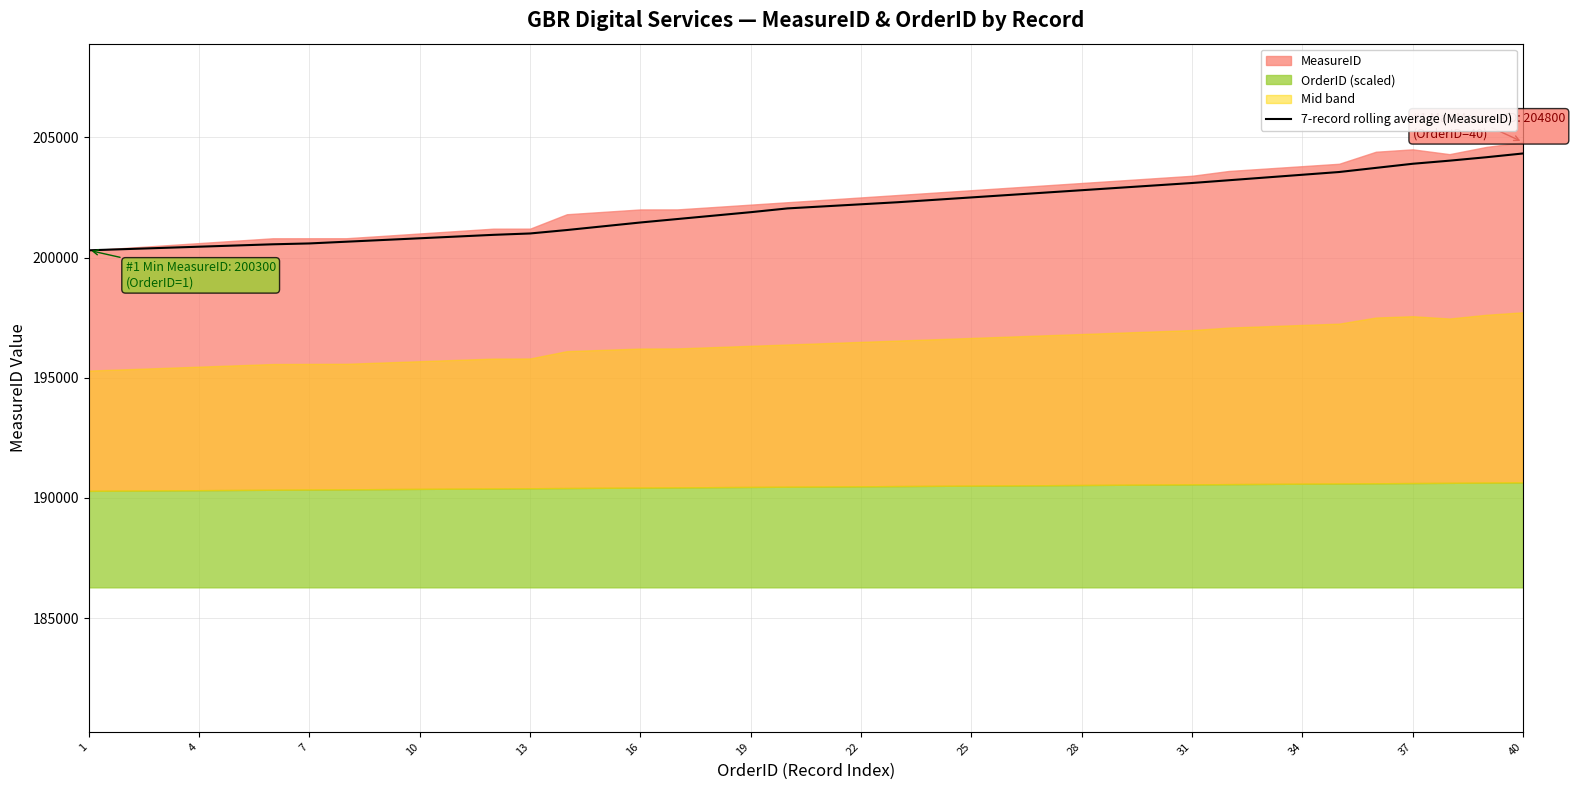

What is the smallest value displayed?

200300.0